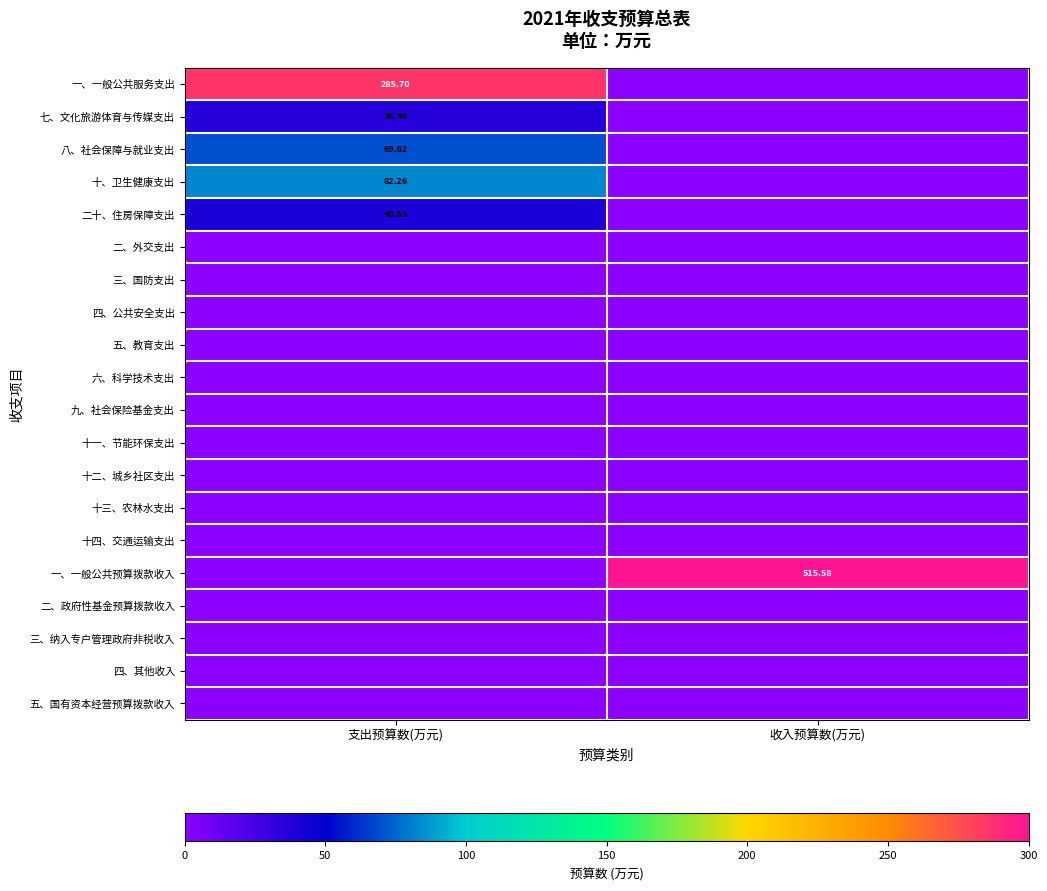

Which category has the lowest value across all series?

收入预算数(万元)